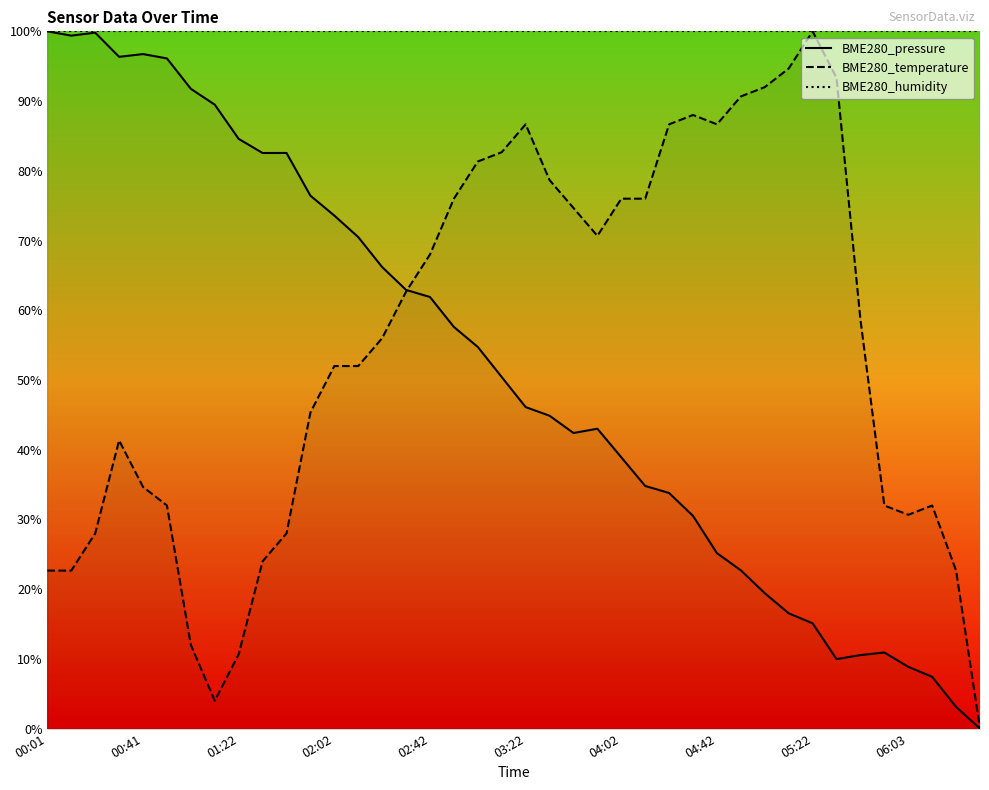

What is the spread (max minus min) of values at 00:01?

77.3